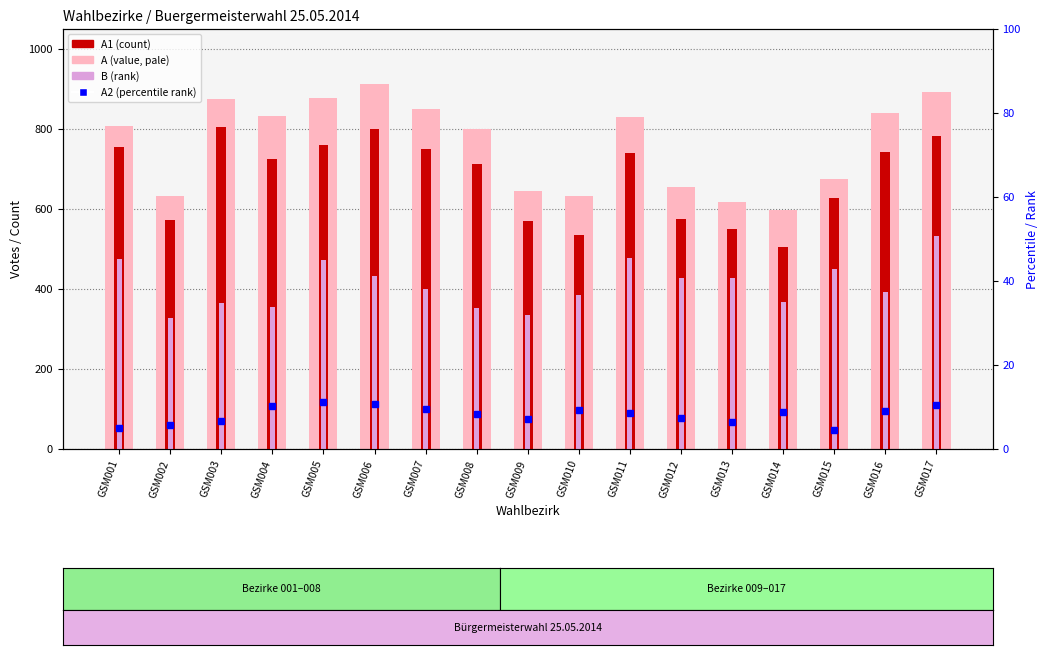

Count the number of categories in the chart.

17